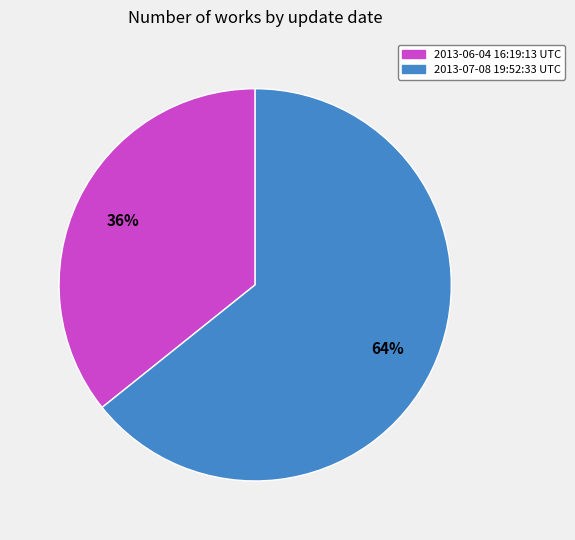

How many slices are in this pie chart?

2